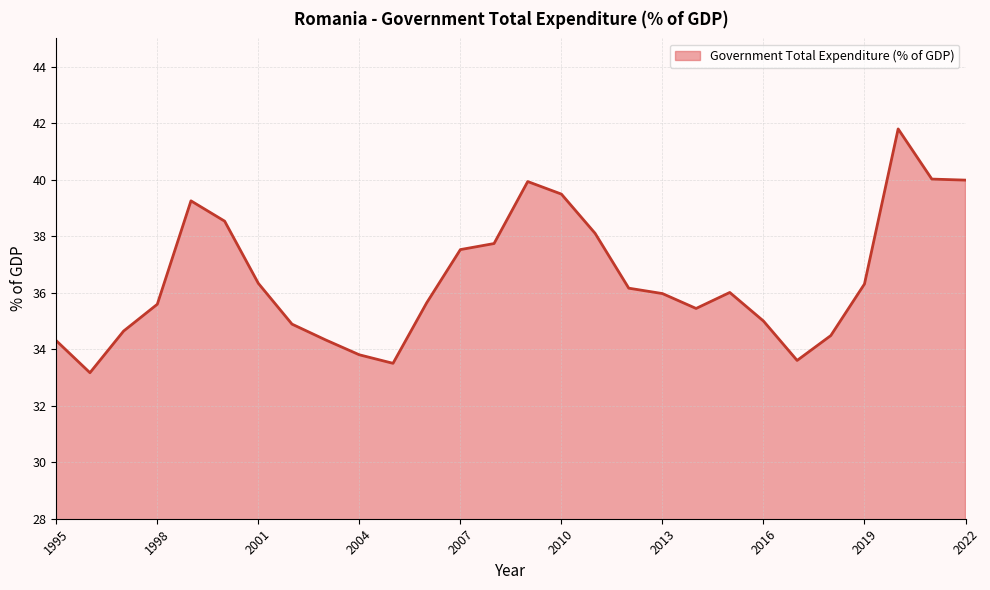

What is the difference between the maximum and minimum values?

8.6